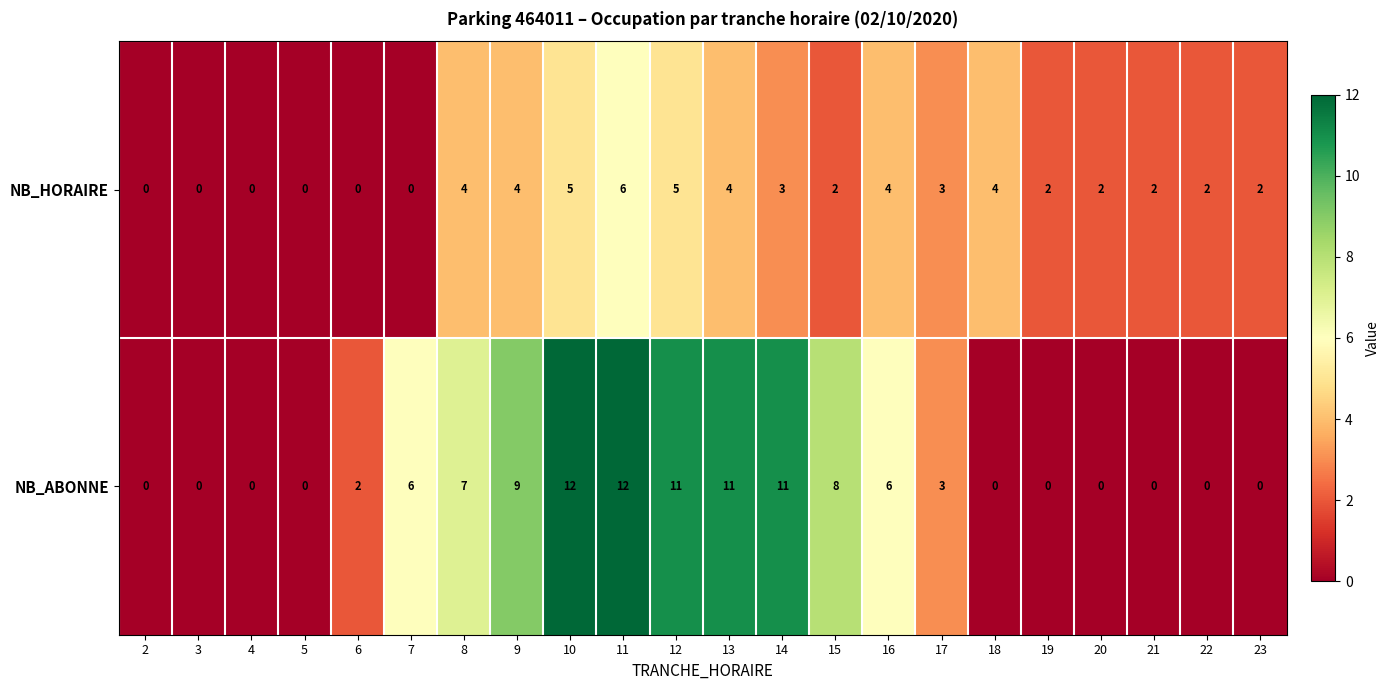

What is the sum of the NB_HORAIRE values at 14 and 23?

5